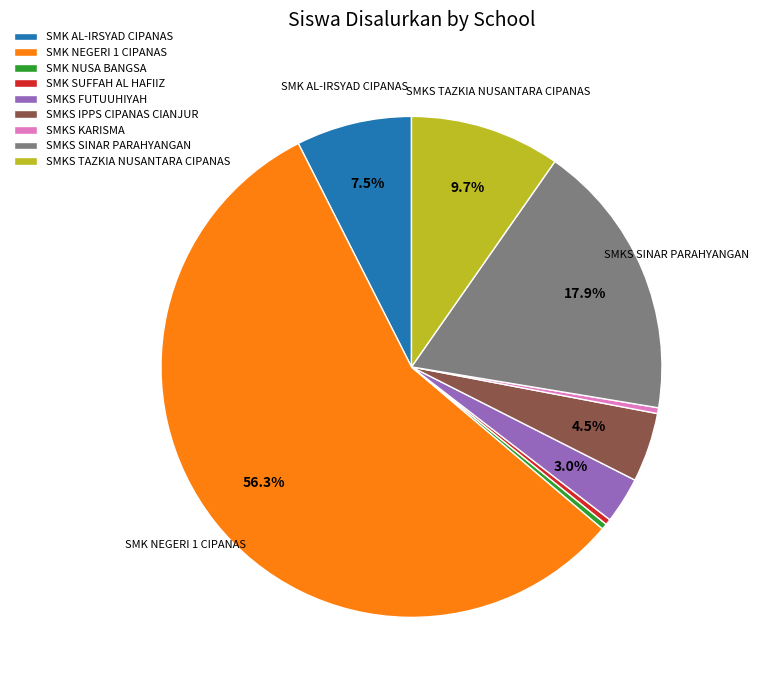

To the nearest percent, what portion does SMK NEGERI 1 CIPANAS represent?

56%